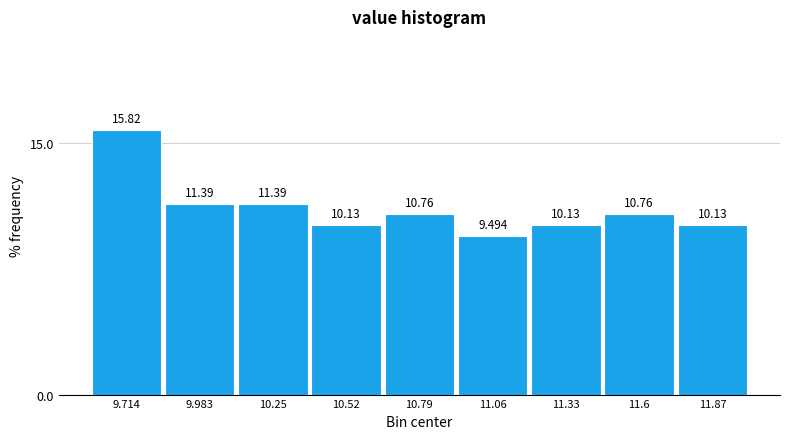

How tall is the bar that spans 10.90 to 11.20 on the x-axis? The bar edges are not printed on the chart, so give them approximately, as read against the axis.

9.494